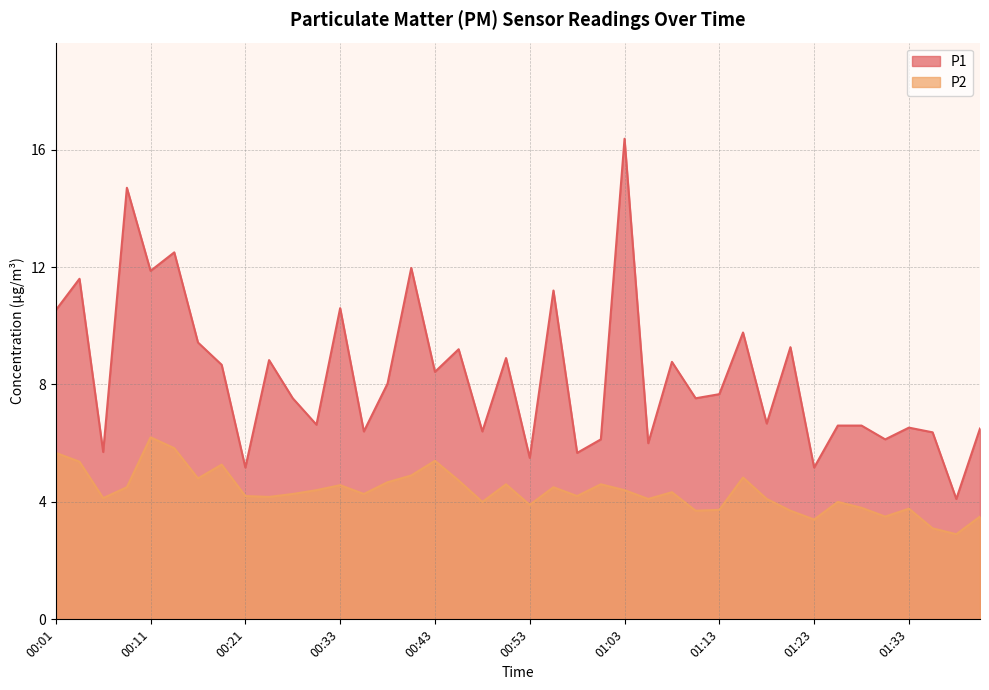

What is the average value of the P1 series?

8.3